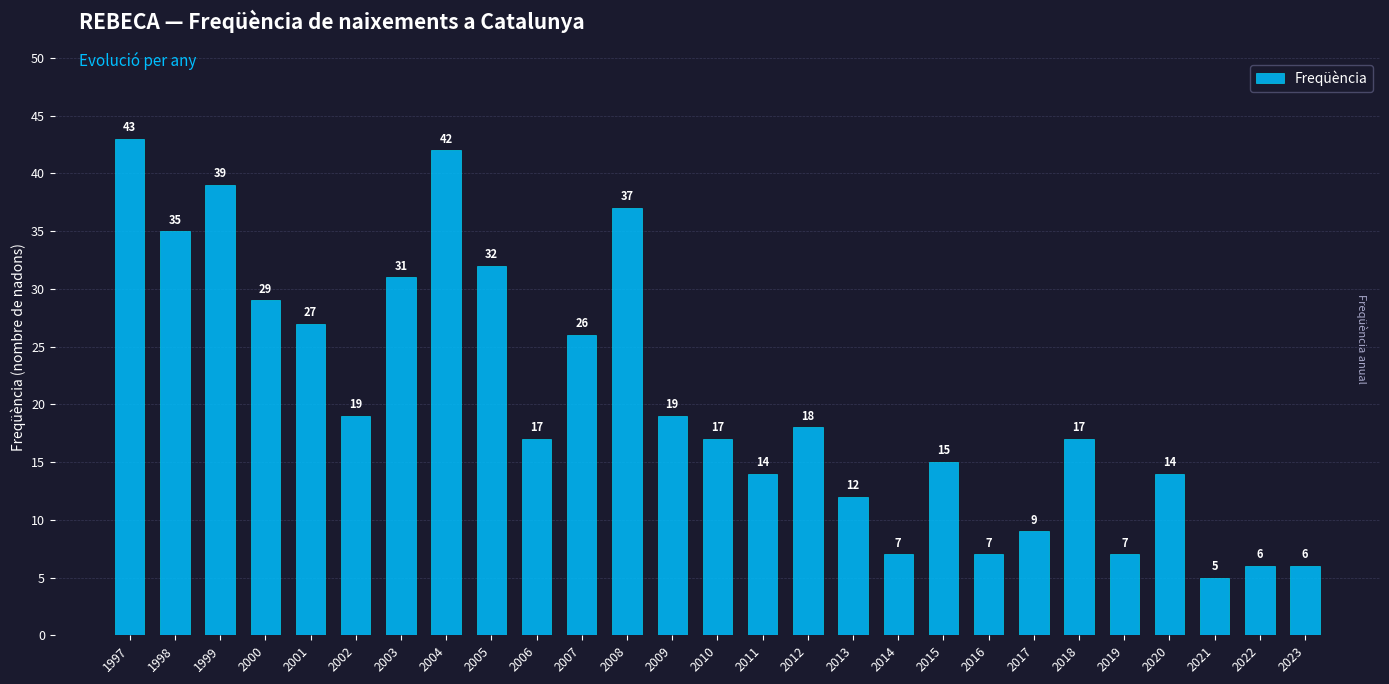

Reading left to right, what are all the values shown in this chart?

1997=43	1998=35	1999=39	2000=29	2001=27	2002=19	2003=31	2004=42	2005=32	2006=17	2007=26	2008=37	2009=19	2010=17	2011=14	2012=18	2013=12	2014=7	2015=15	2016=7	2017=9	2018=17	2019=7	2020=14	2021=5	2022=6	2023=6